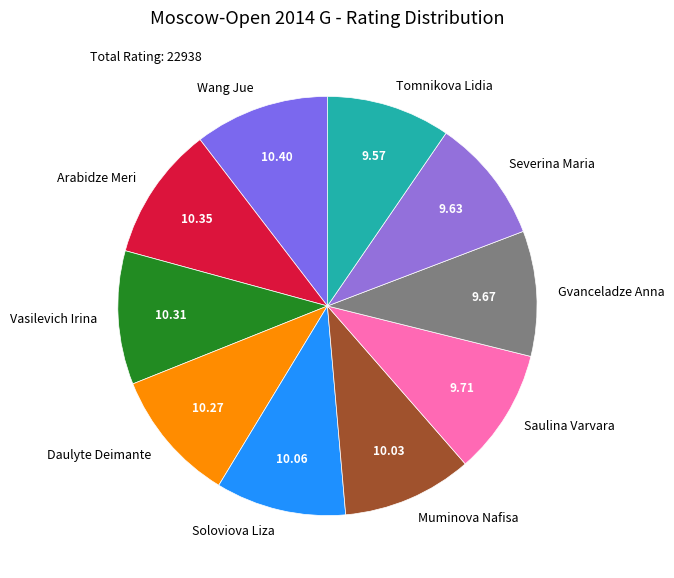

Do Soloviova Liza and Vasilevich Irina together represent more than half of the pie?

No